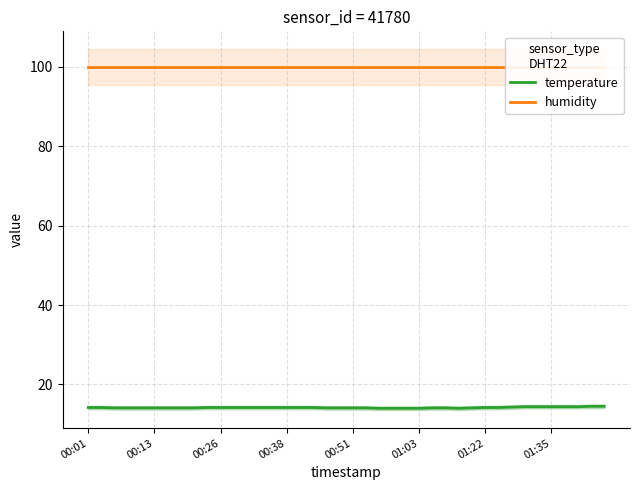

True or false: humidity and temperature cross at least once.

False